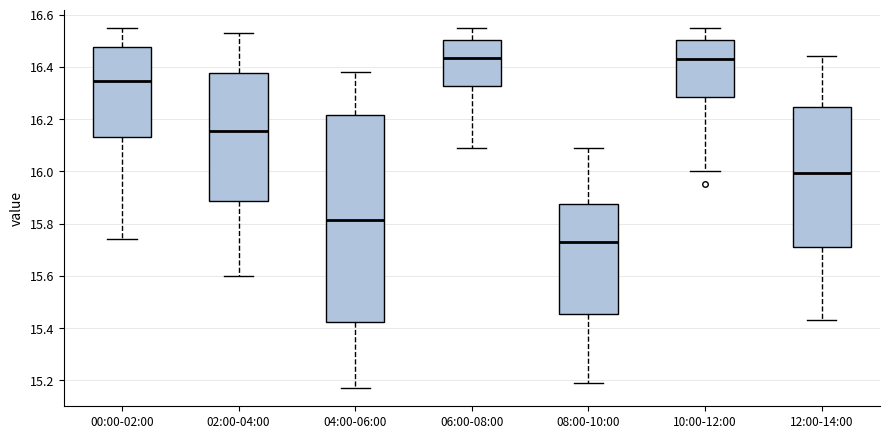

Which box is the tallest, from its lower edge to its upper edge?

04:00-06:00